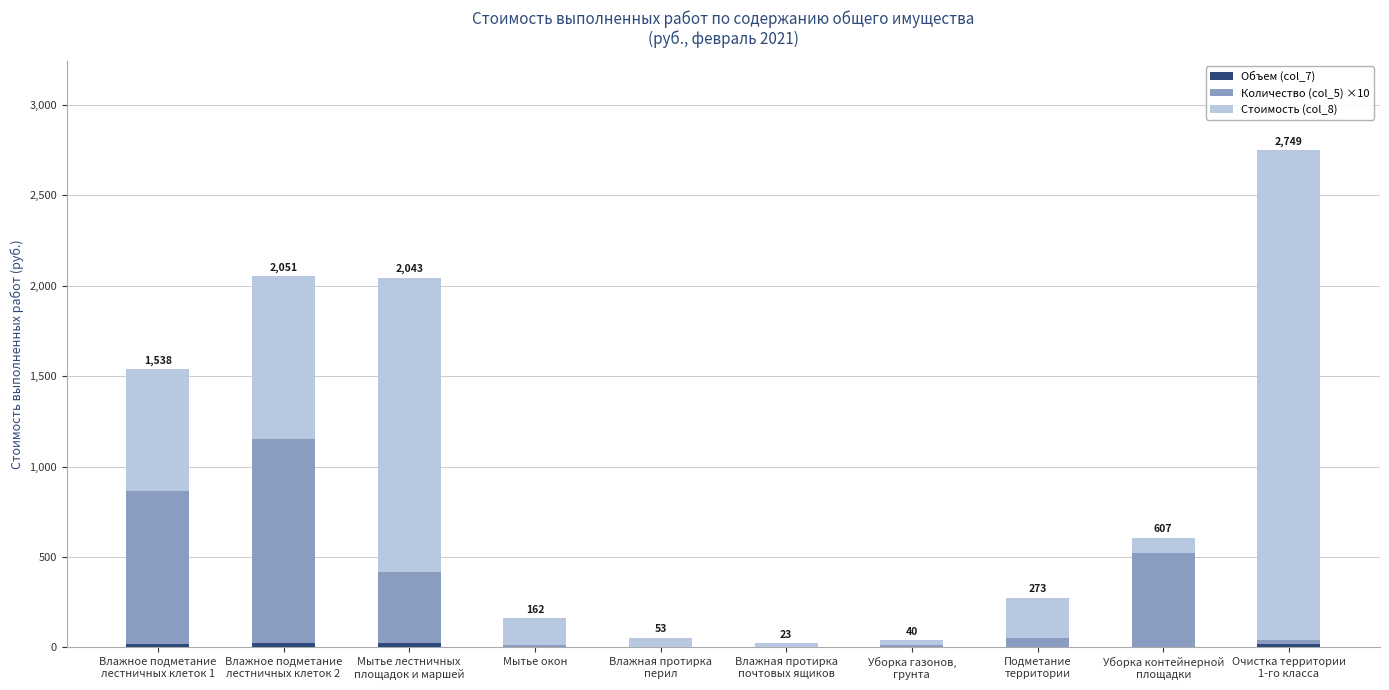

How many series are shown in this chart?

3